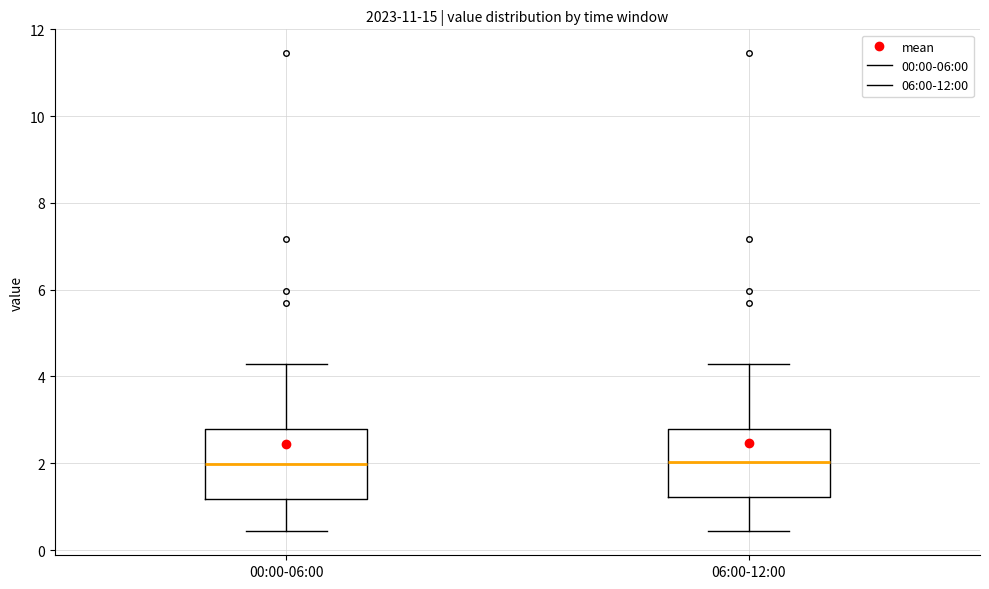

Reading left to right, transcribe this box plot: for each box, give where its median line is, the range the box spans, and where its two whiskers end, as read against the y-axis. The values are not printed on the chart, so give them approximately, as read against the axis.

00:00-06:00: median 2.0, box 1.2 to 2.8, whiskers 0.4 to 4.2
06:00-12:00: median 2.0, box 1.2 to 2.8, whiskers 0.4 to 4.2